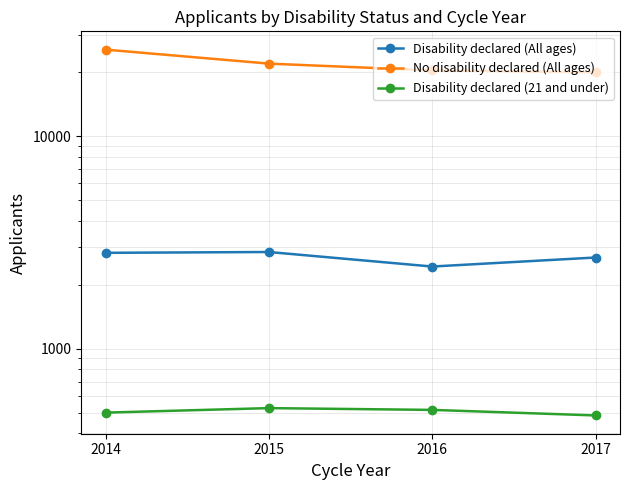

List the labels in order of Disability declared (21 and under) value, largest first.

2015, 2016, 2014, 2017